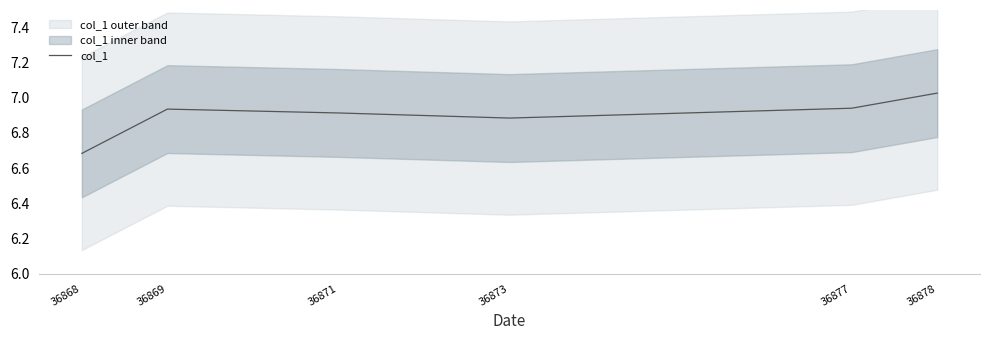

Which category has the lowest value across all series?

36868